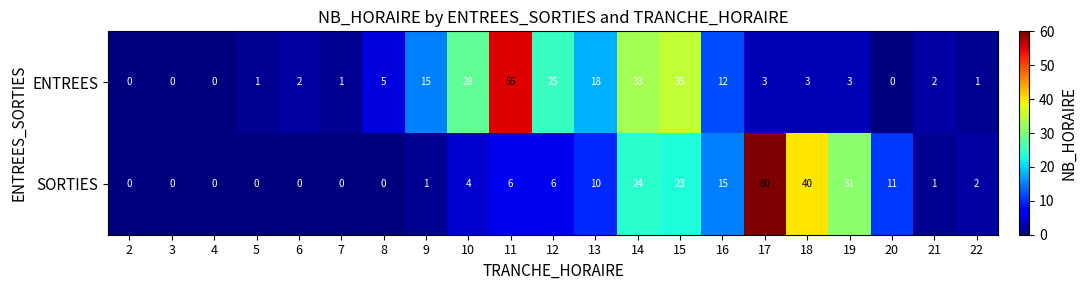

At which label does ENTREES first exceed 3?

8